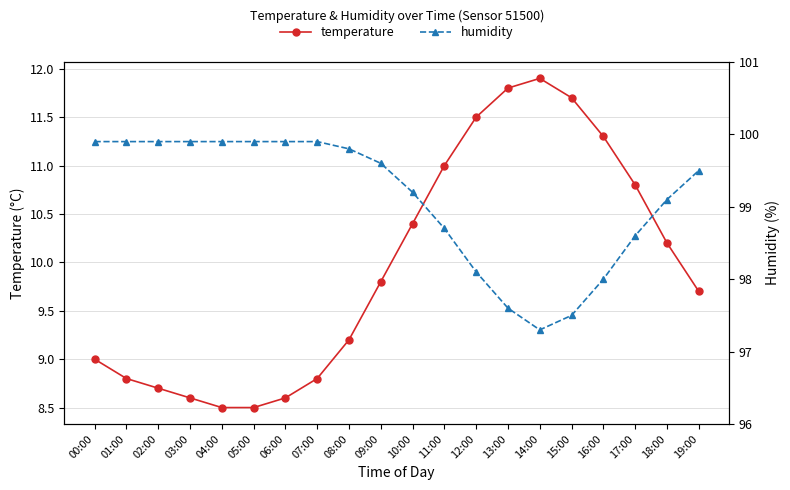

What is the difference between the humidity values at 12:00 and 05:00?

1.8